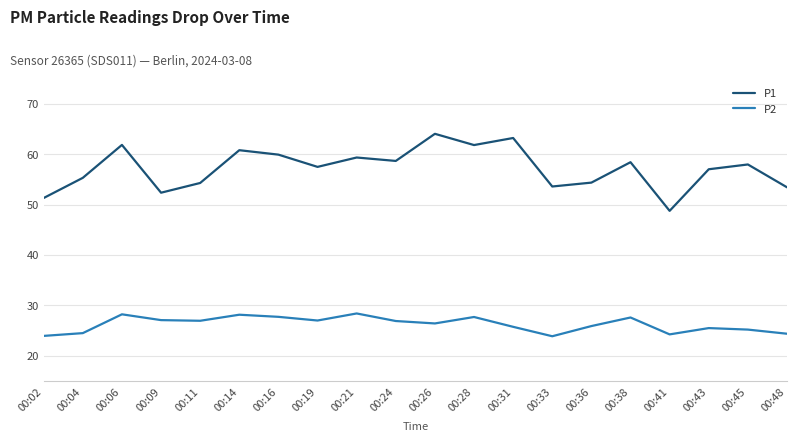

What value does the P2 series have at 00:04?

24.5